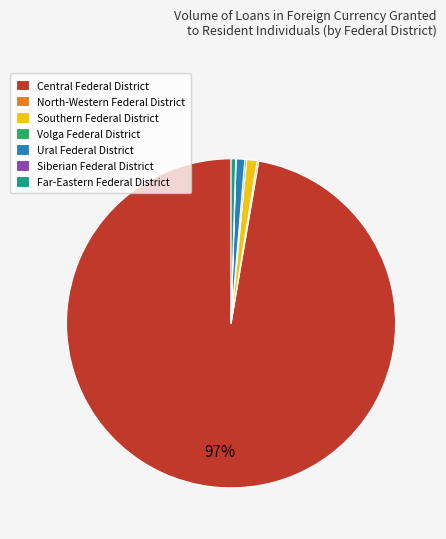

What percentage is the Ural Federal District slice, to the nearest percent?

1%